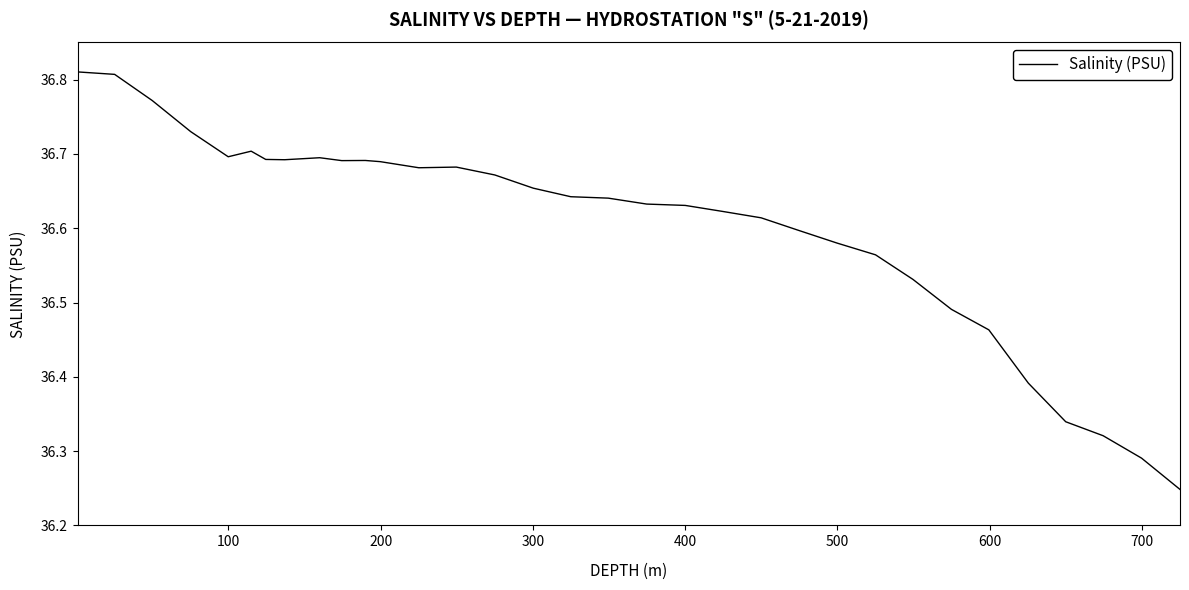

What is the difference between the maximum and minimum values?

0.6